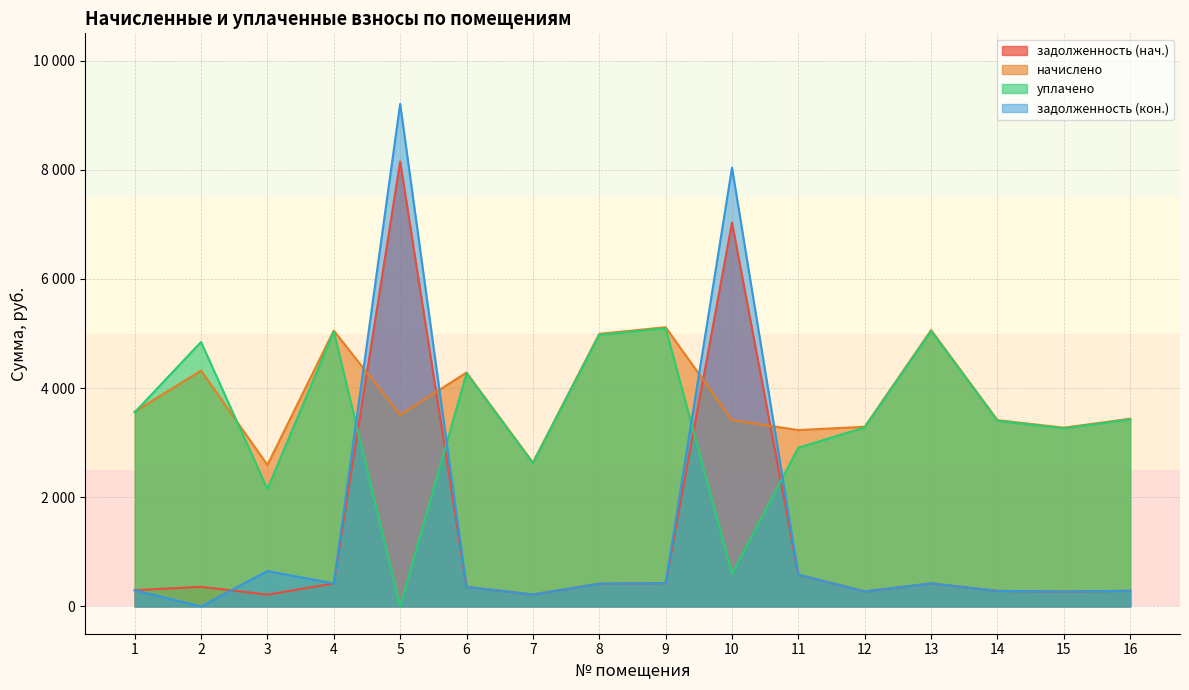

What are all the series names shown in the legend?

задолженность (нач.), начислено, уплачено, задолженность (кон.)